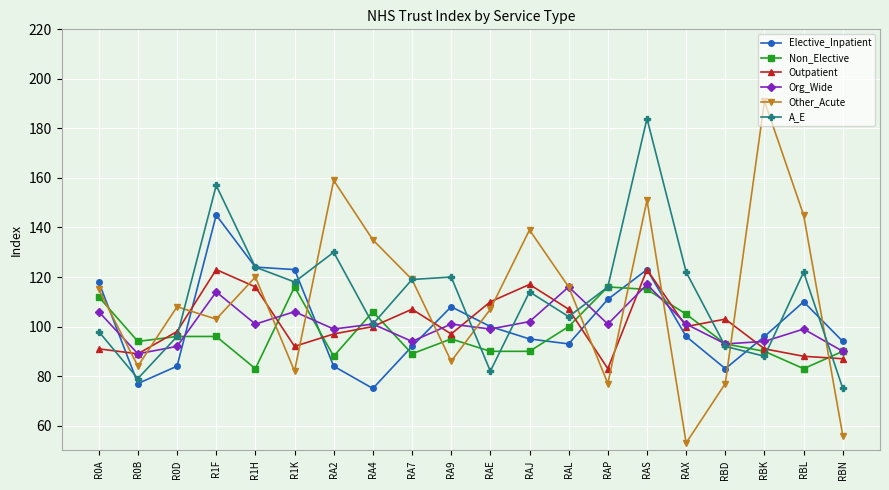

True or false: Non_Elective has more than 0 interior local peaks.

True